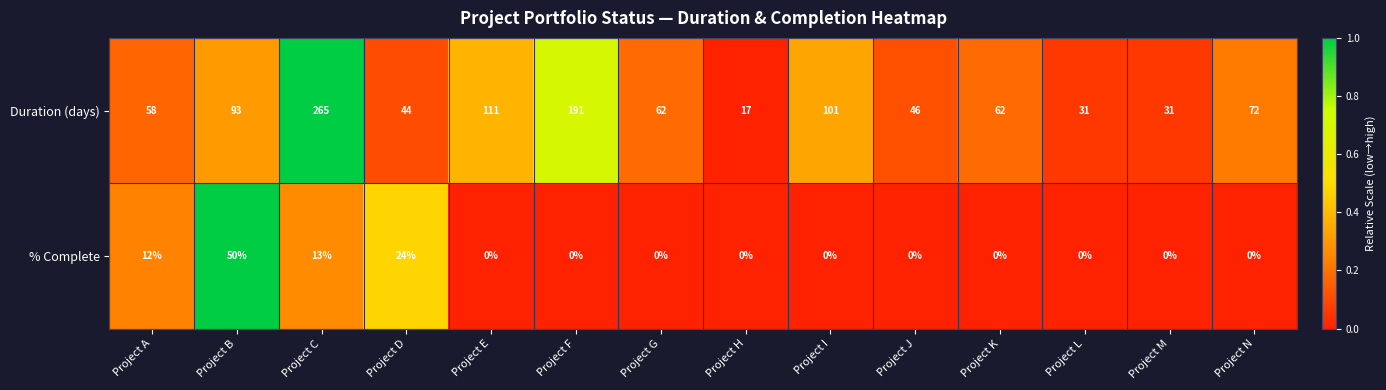

Between Project E and Project L, which series saw the biggest shift?

Duration (days)